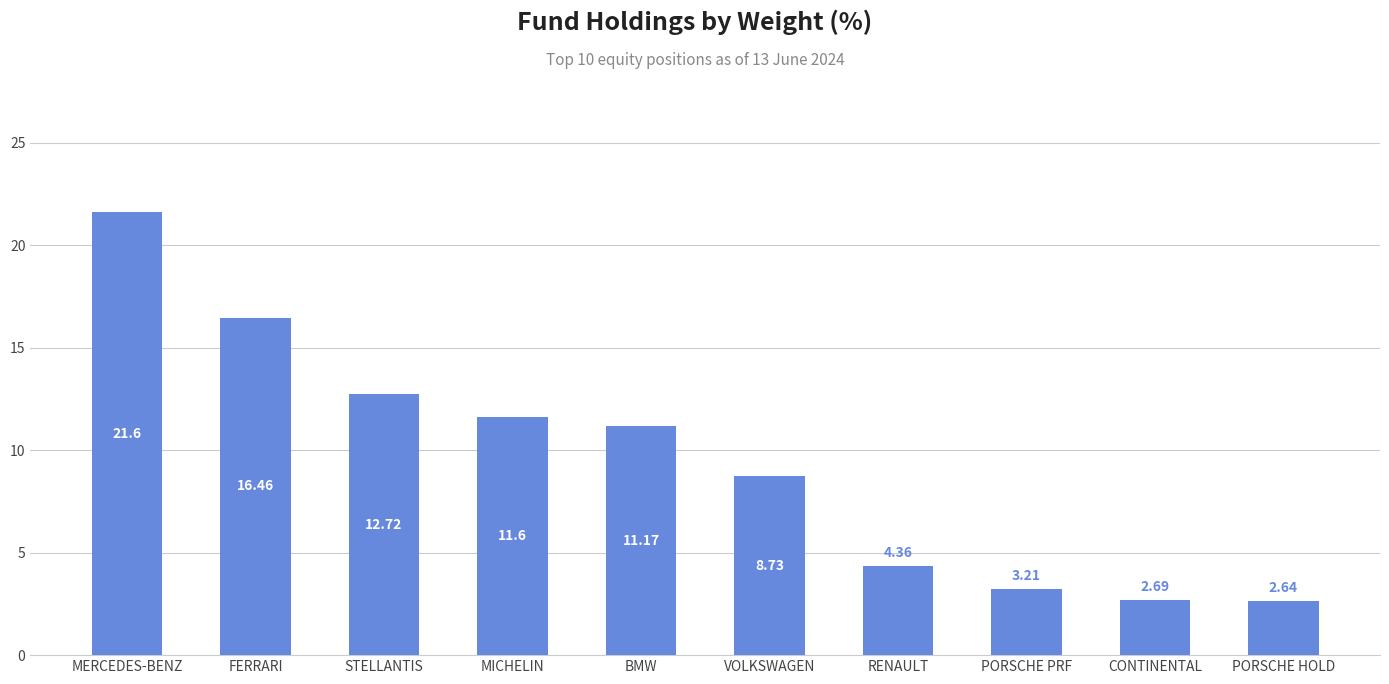

What is the maximum value shown in the chart?

21.6